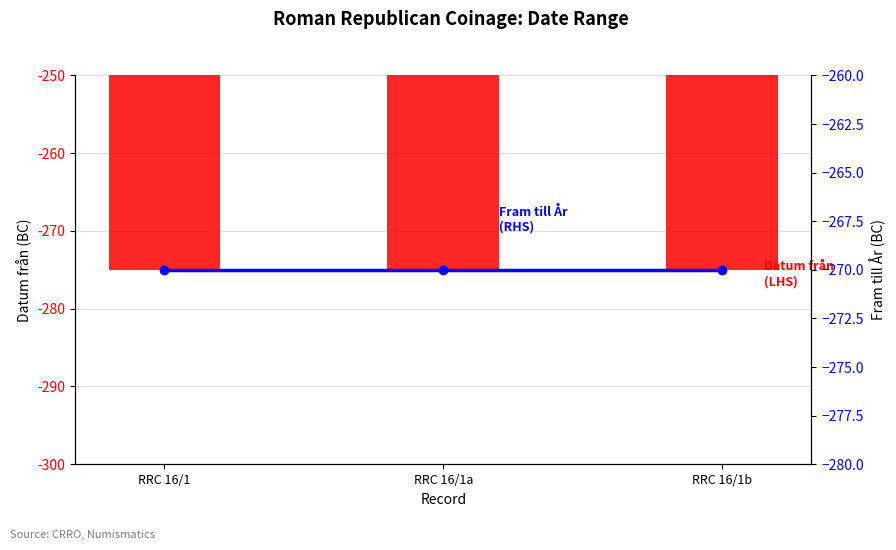

How many series are shown in this chart?

2